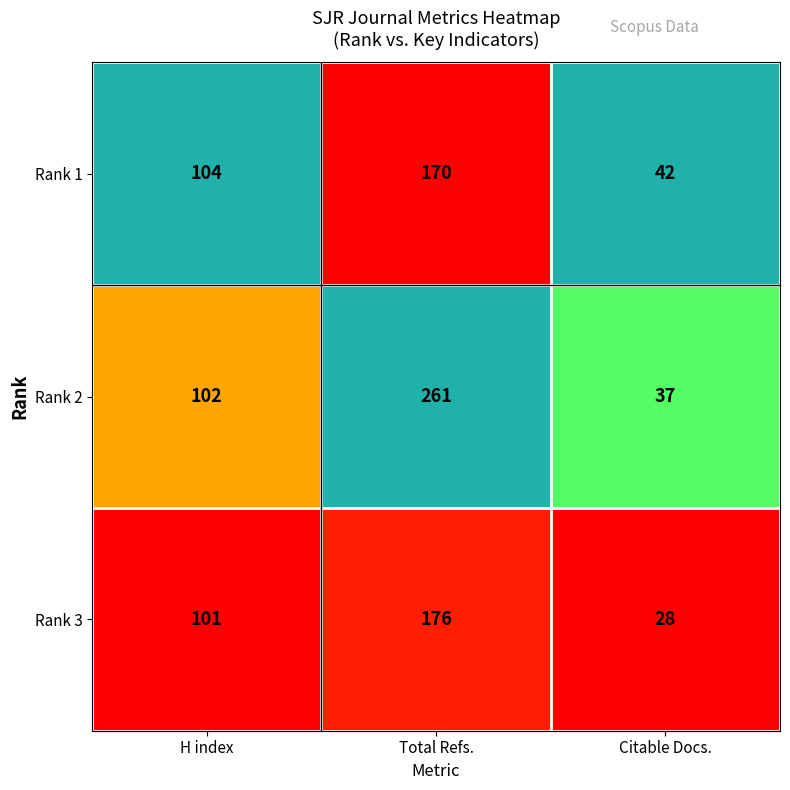

What is the difference between the Rank 2 values at Total Refs. and H index?

159